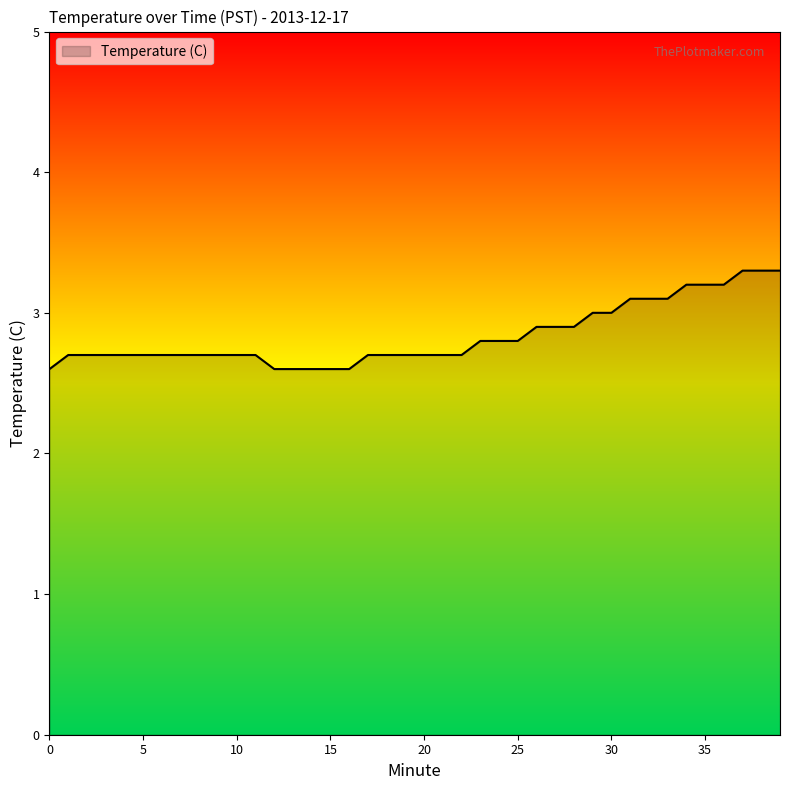

What is the greatest value displayed?

3.3